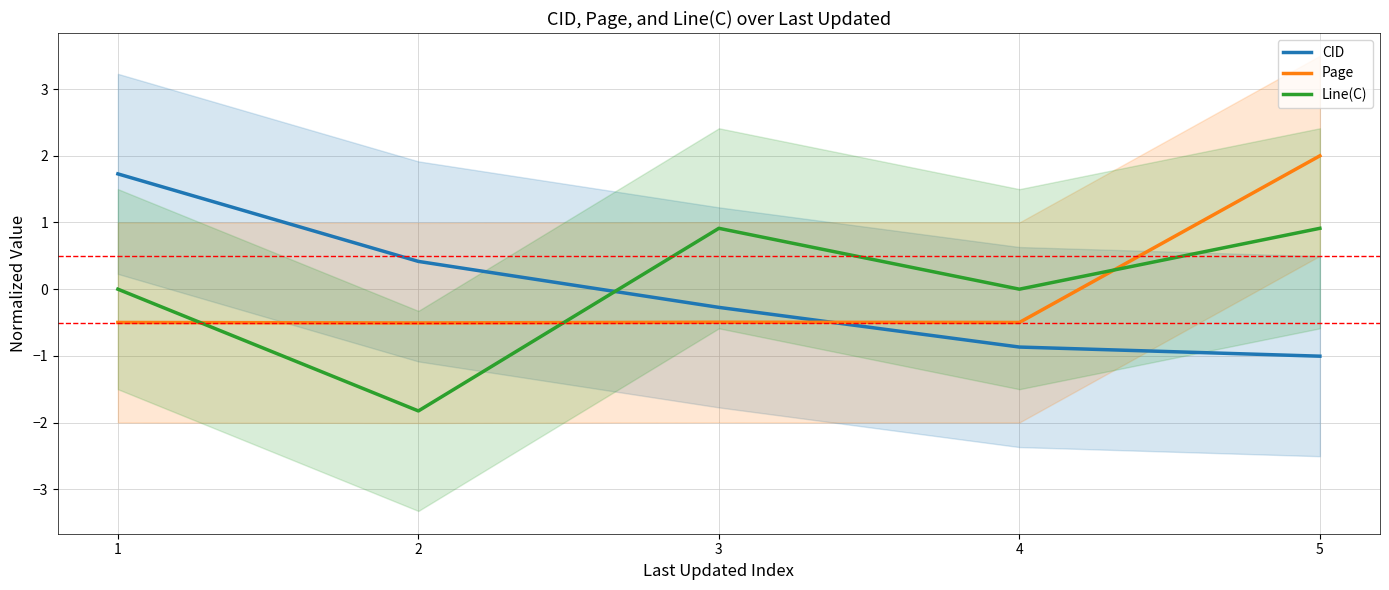

Where do Page and Line(C) first cross each other?

1 and 2